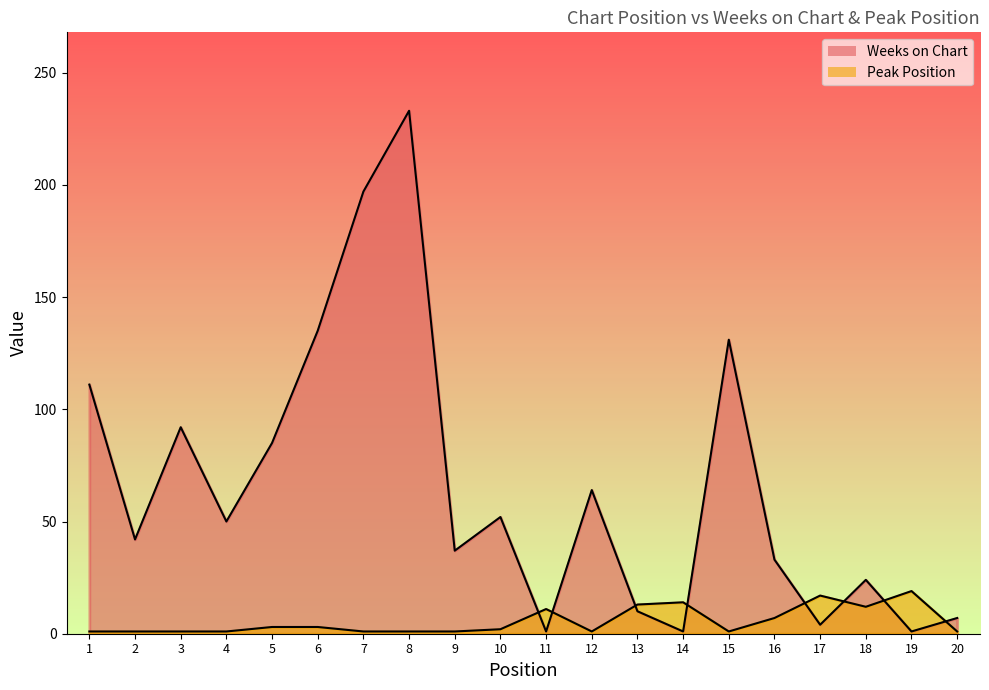

The value of Peak Position at 12 is 1. True or false?

True